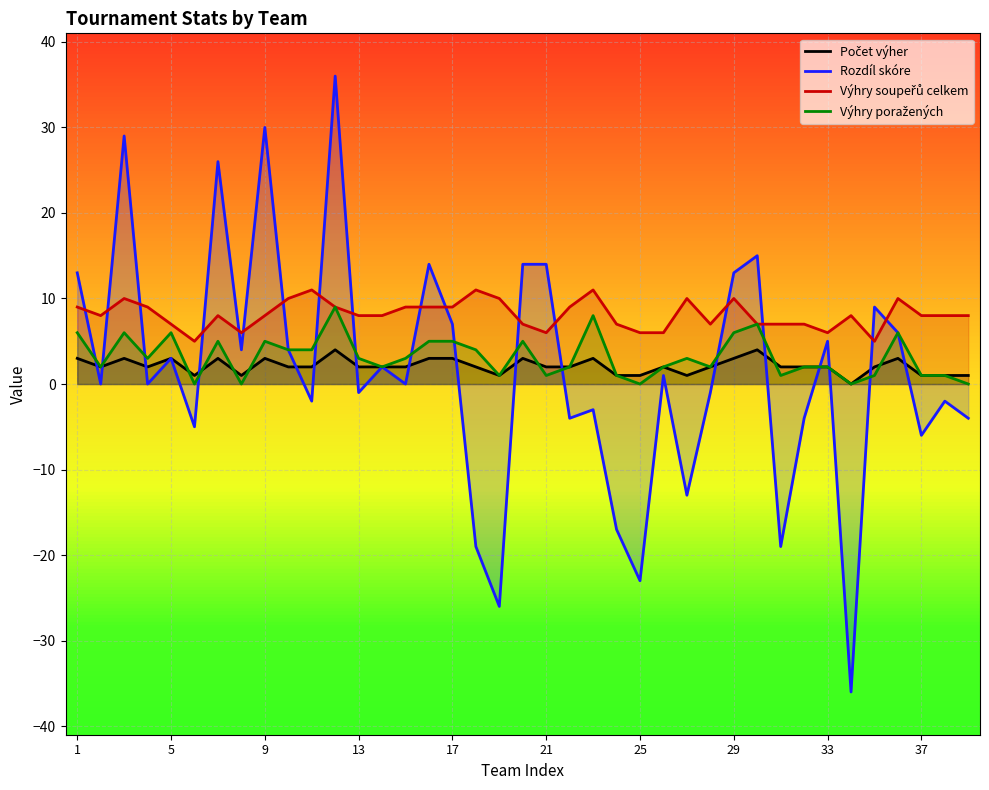

What is the smallest value displayed?

-36